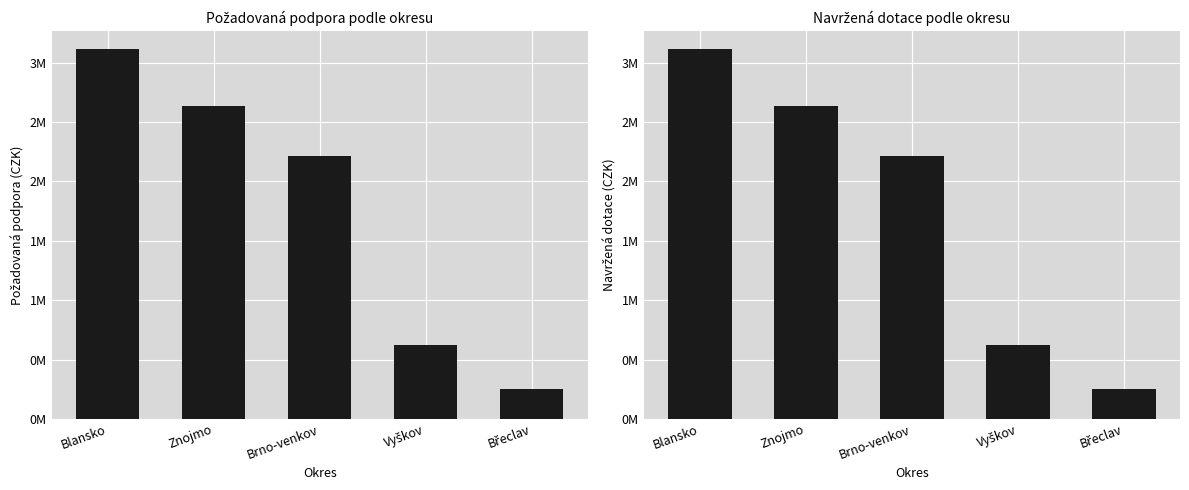

Between Brno-venkov and Vyškov, which series saw the biggest shift?

Požadovaná podpora